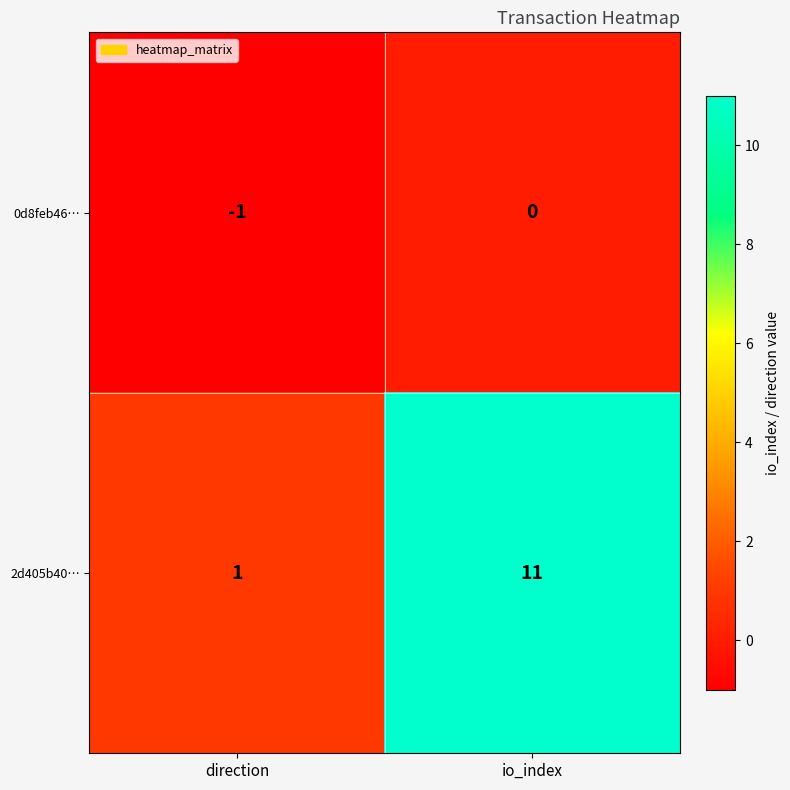

What is the spread (max minus min) of values at io_index?

11